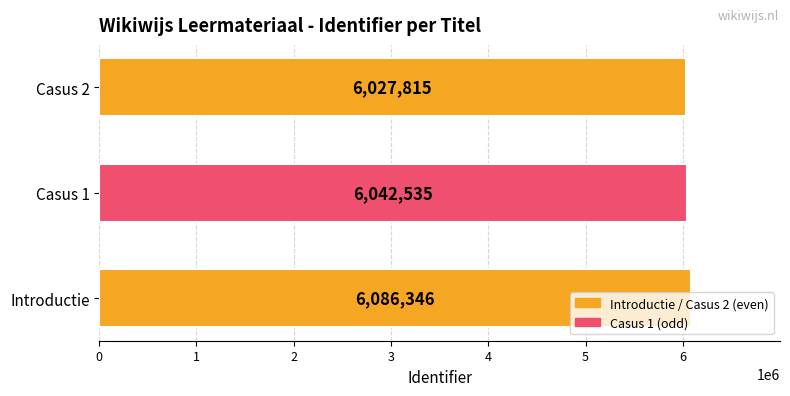

What is the sum of all values?

18156696